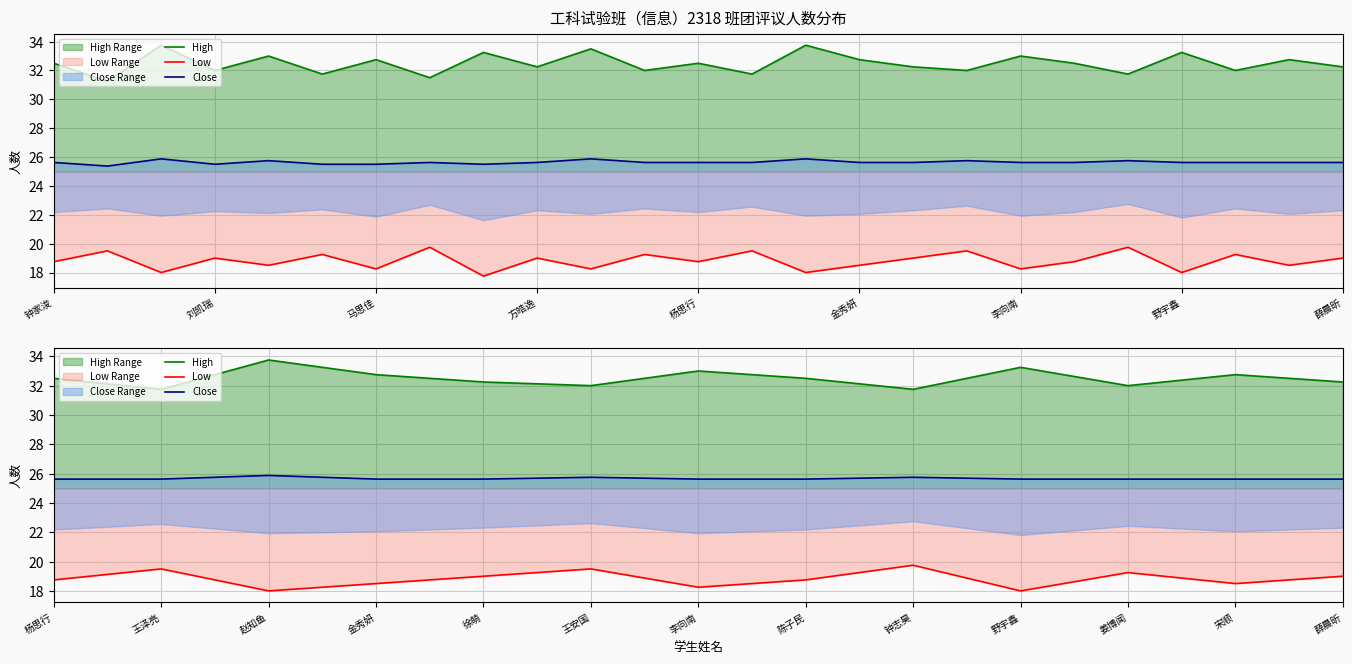

Rank the series by their average value, from lowest to highest.

Low, Close, High